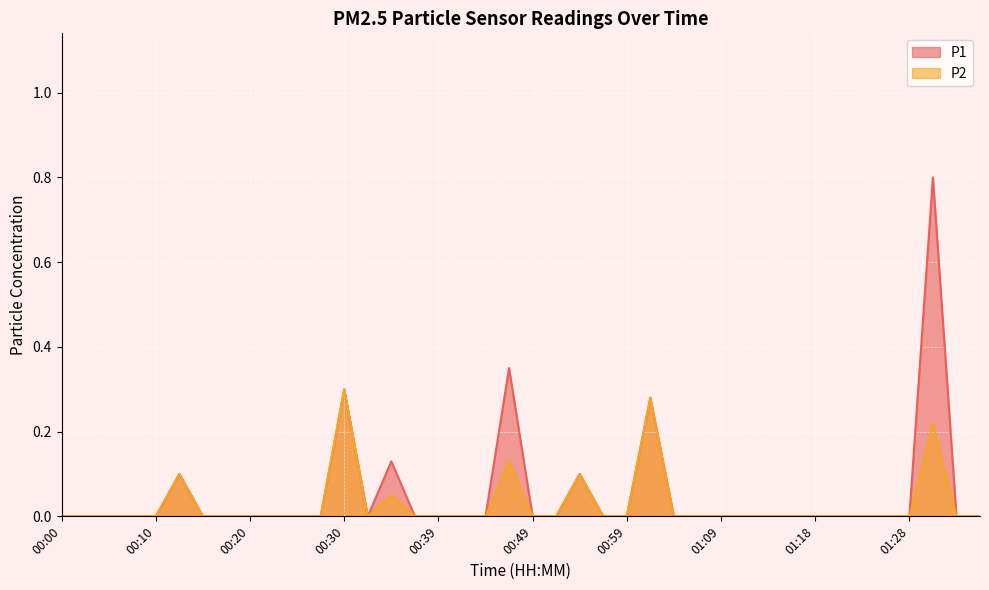

Which category has the highest value in the P2 series?

00:30